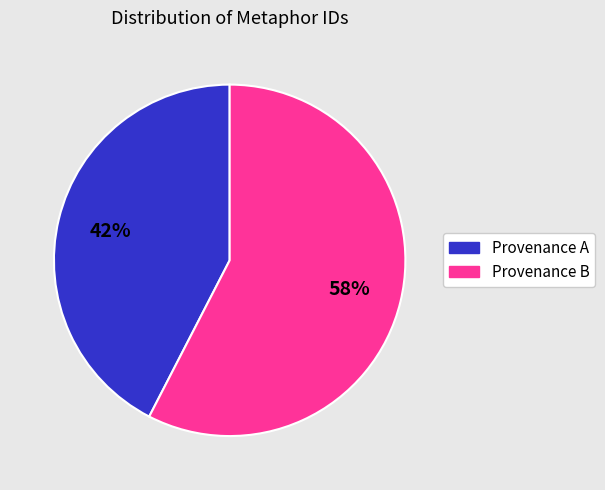

Rank the categories by value from highest to lowest.

Provenance B, Provenance A